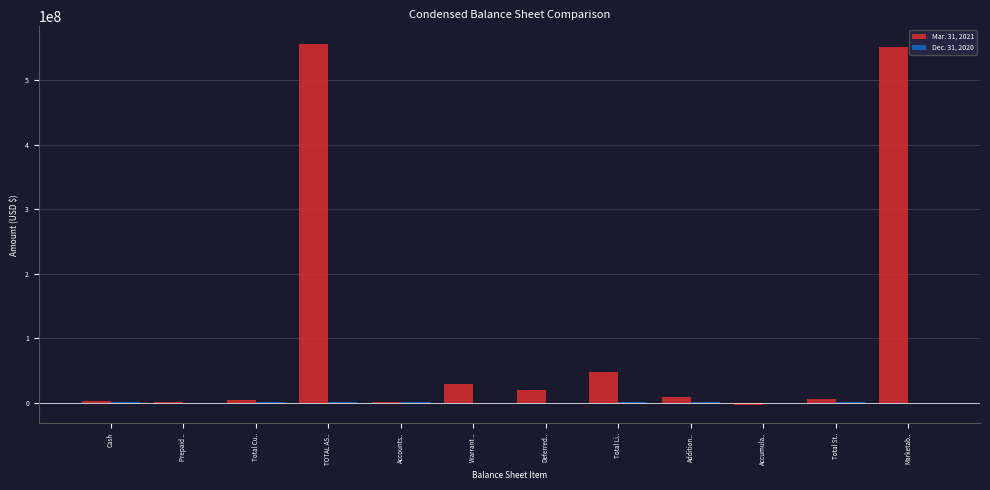

What is the greatest value displayed?

555416611